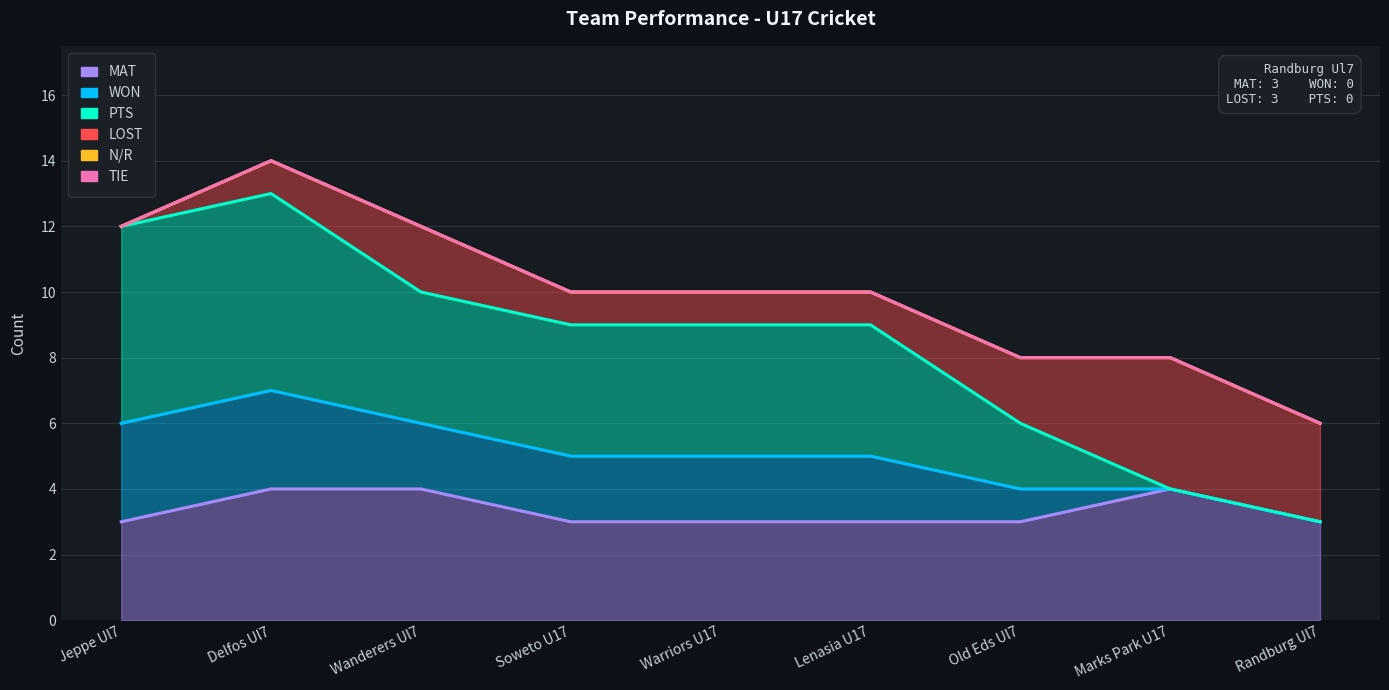

Reading right to left, what are all the values shown in this chart?

LOST: 3	4	2	1	1	1	2	1	0
WON: 0	0	1	2	2	2	2	3	3
PTS: 0	0	2	4	4	4	4	6	6
MAT: 3	4	3	3	3	3	4	4	3
N/R: 0	0	0	0	0	0	0	0	0
TIE: 0	0	0	0	0	0	0	0	0